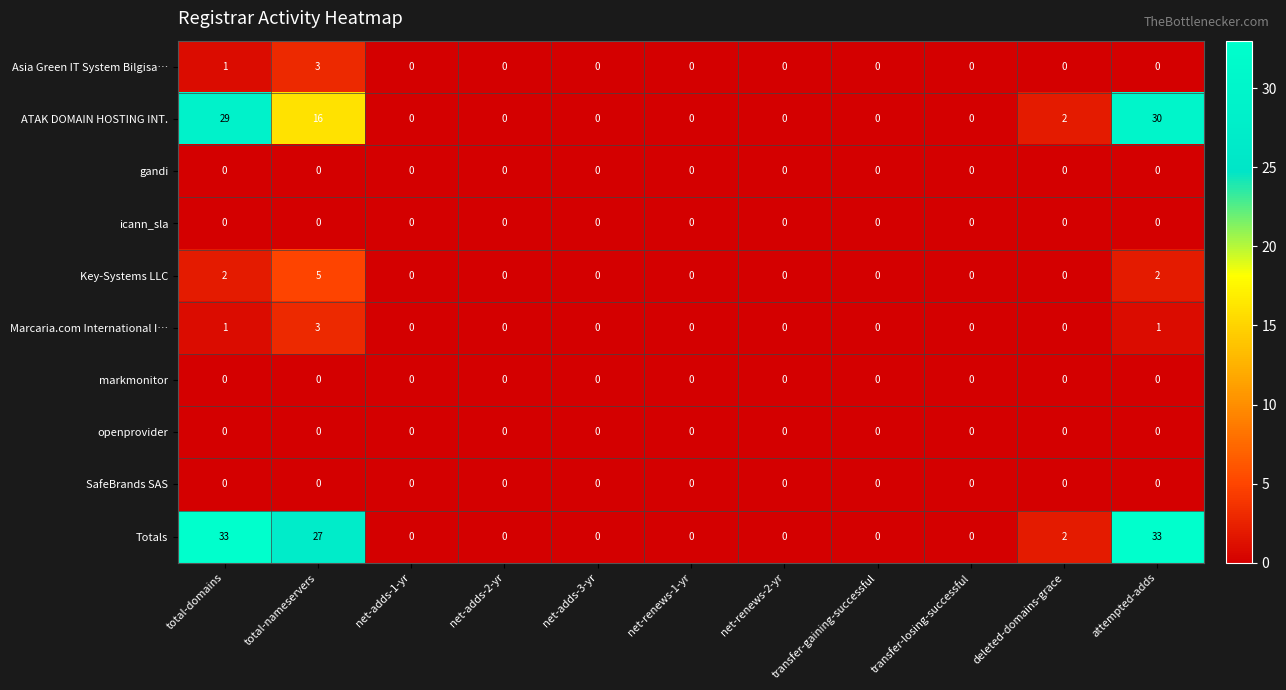

What is the greatest value displayed?

33